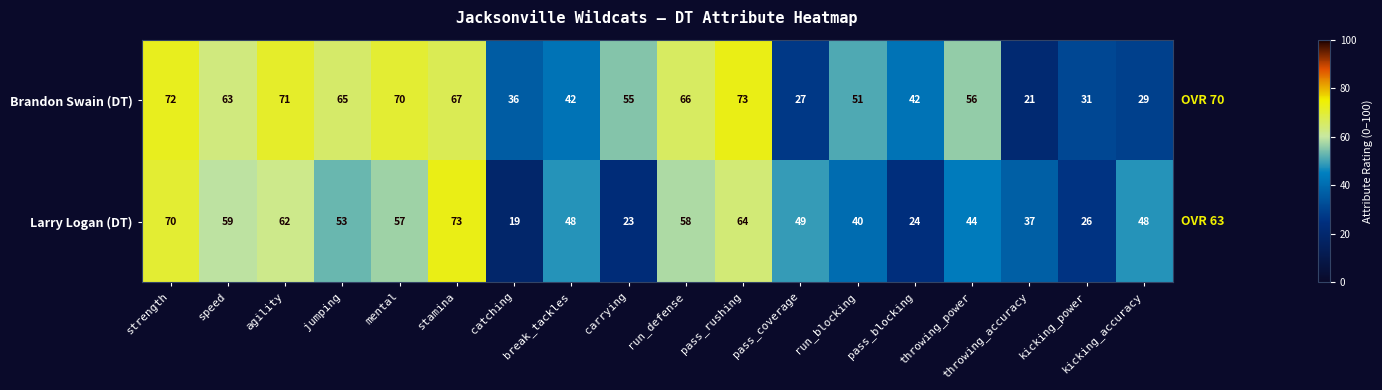

What is the difference between the highest and lowest values at kicking_accuracy?

19